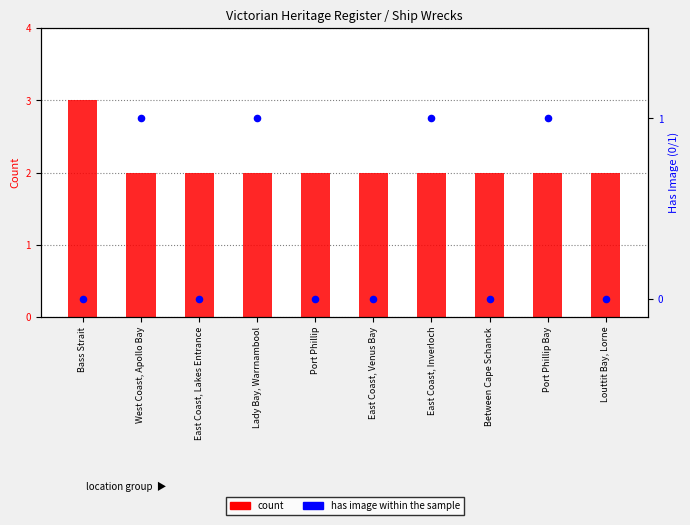

At which category is the sum across all series the highest?

Bass Strait